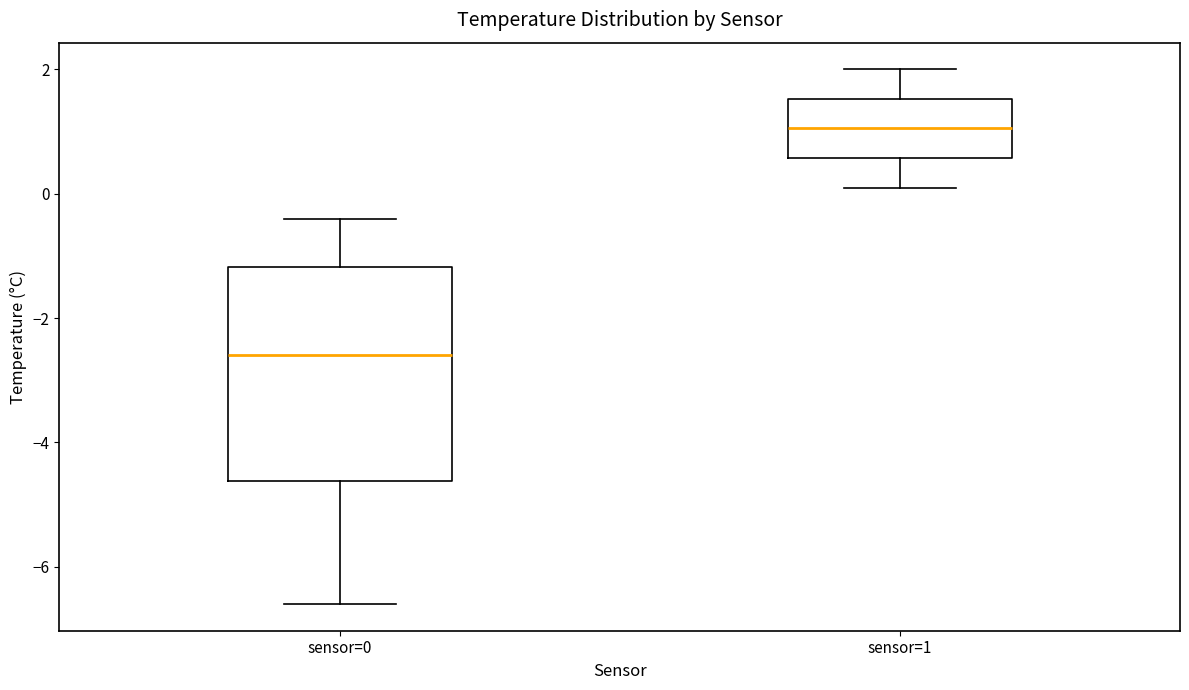

Reading left to right, transcribe this box plot: for each box, give where its median line is, the range the box spans, and where its two whiskers end, as read against the y-axis. The values are not printed on the chart, so give them approximately, as read against the axis.

sensor=0: median -2.6, box -4.6 to -1.2, whiskers -6.6 to -0.4
sensor=1: median 1.0, box 0.6 to 1.6, whiskers 0.2 to 2.0